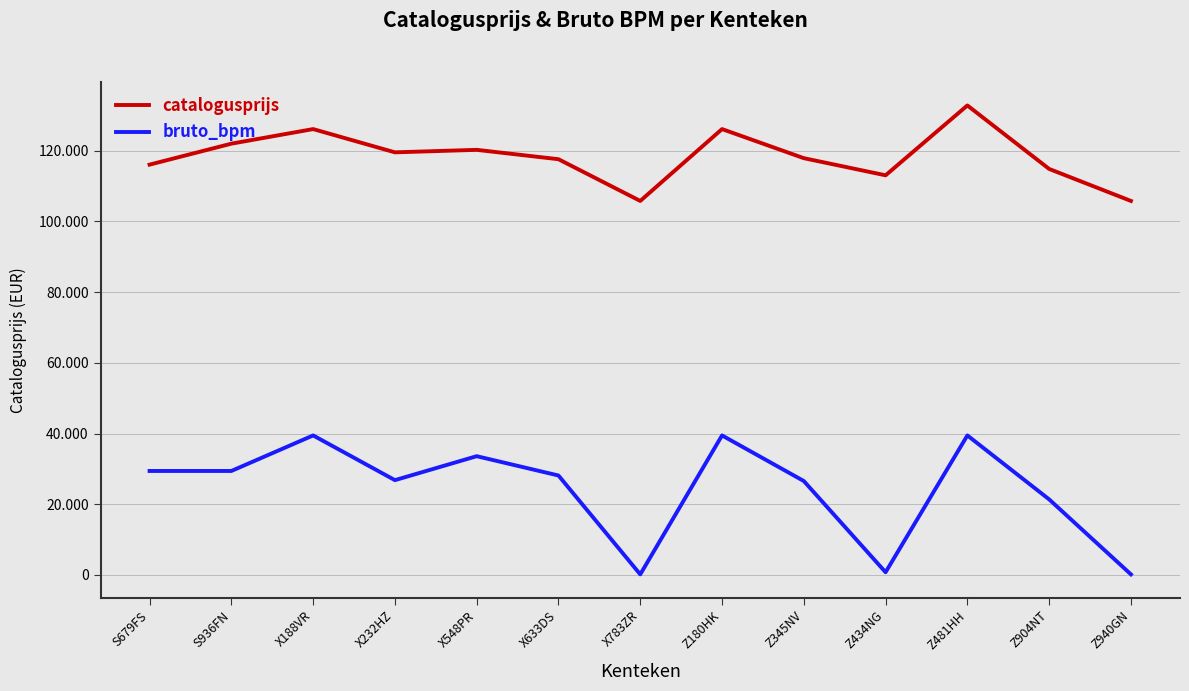

Does the chart display data point markers on the line(s)?

No